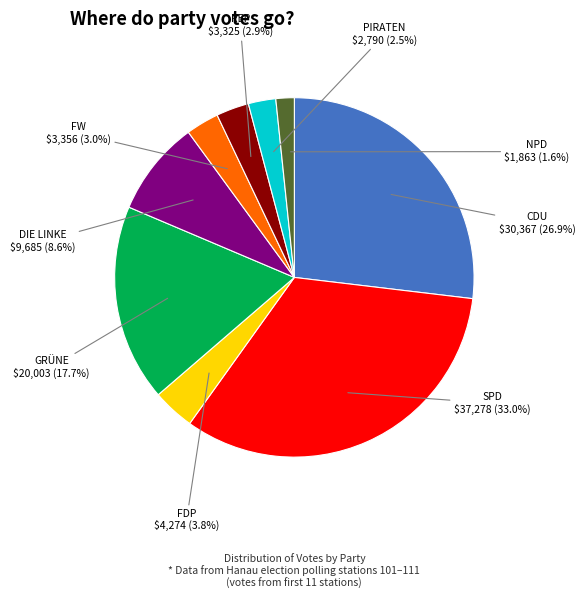

Is there any slice that represents more than half of the pie?

No